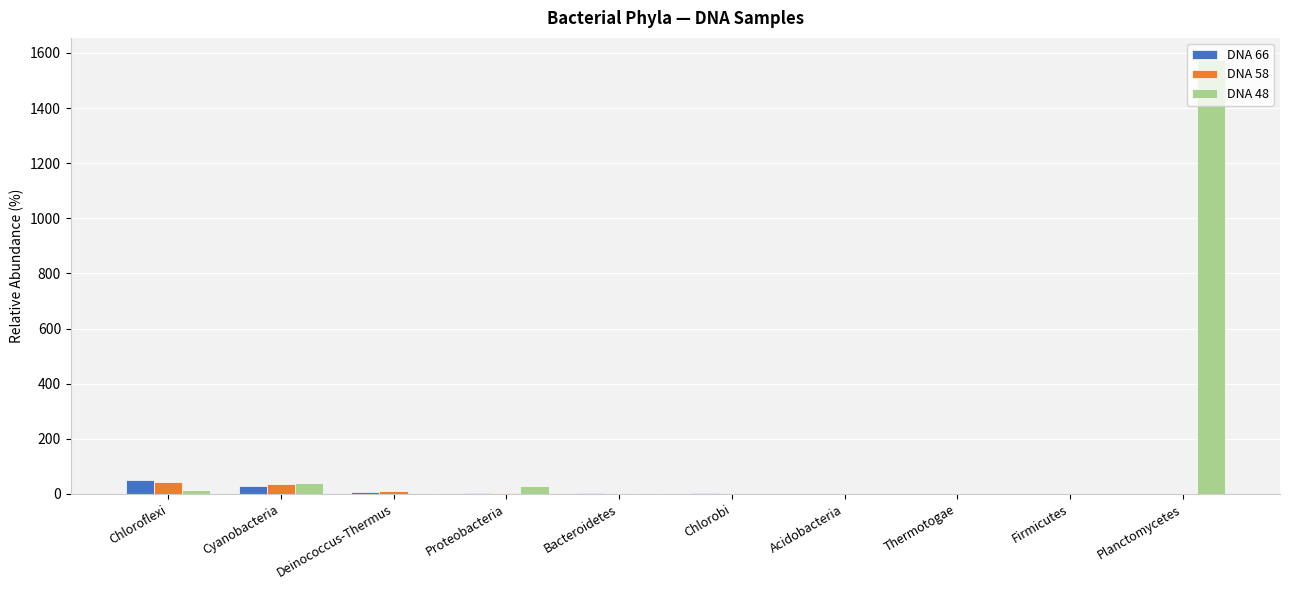

What is the difference between the DNA 66 values at Acidobacteria and Planctomycetes?

0.3